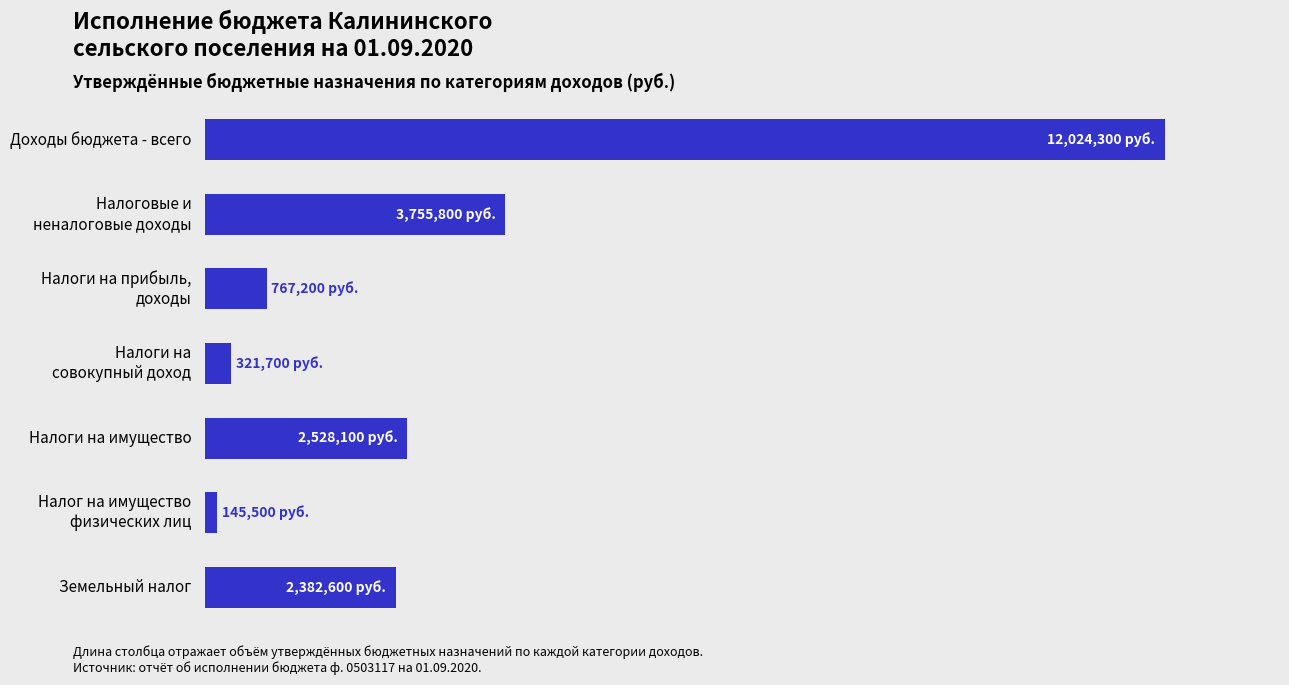

Are the bars horizontal?

Yes